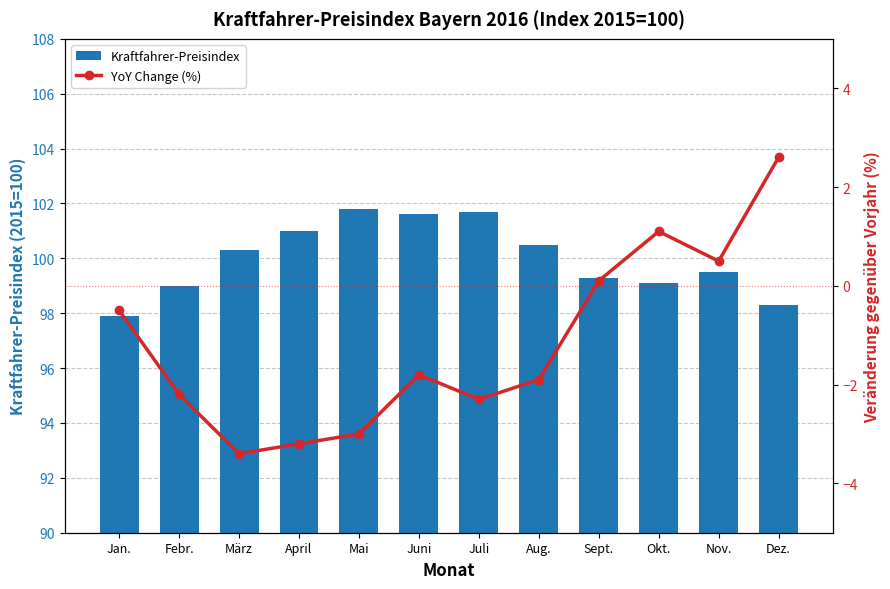

What is the sum of all Kraftfahrer-Preisindex values?

1200.0